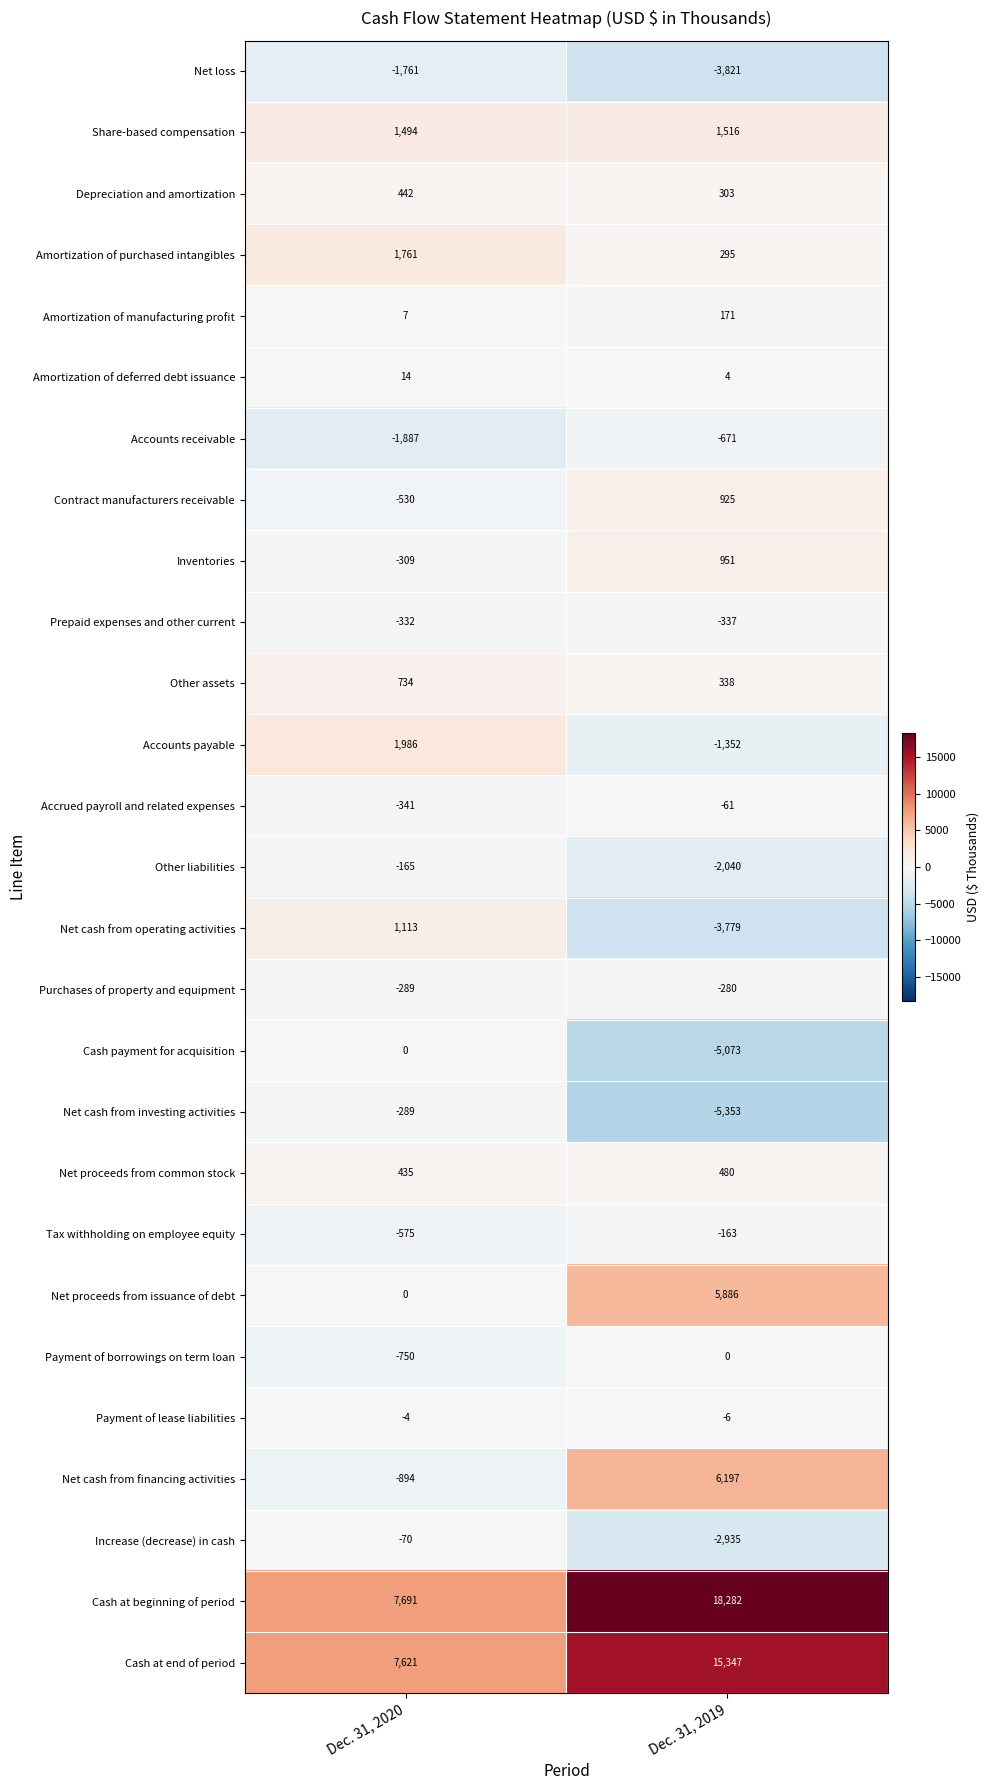

At which category does the chart reach its peak across all series?

Dec. 31, 2019